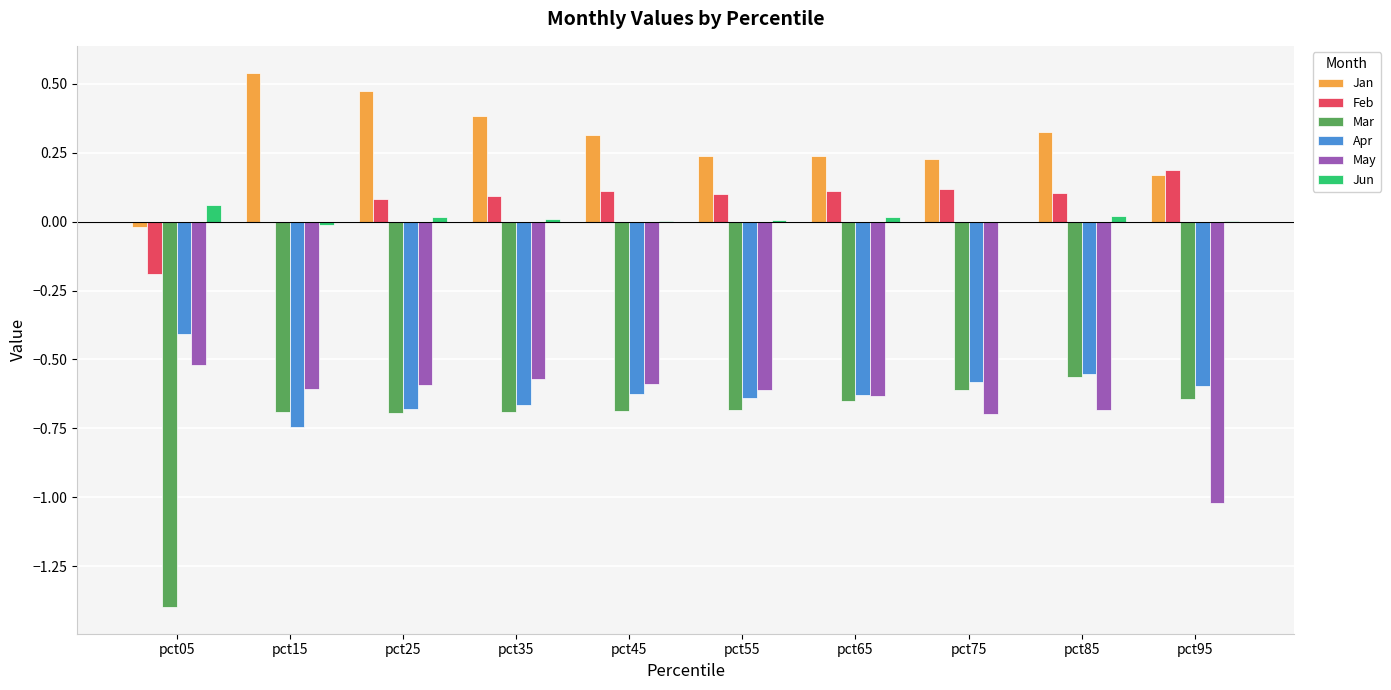

True or false: May has a value of -0.7 at pct75.

True